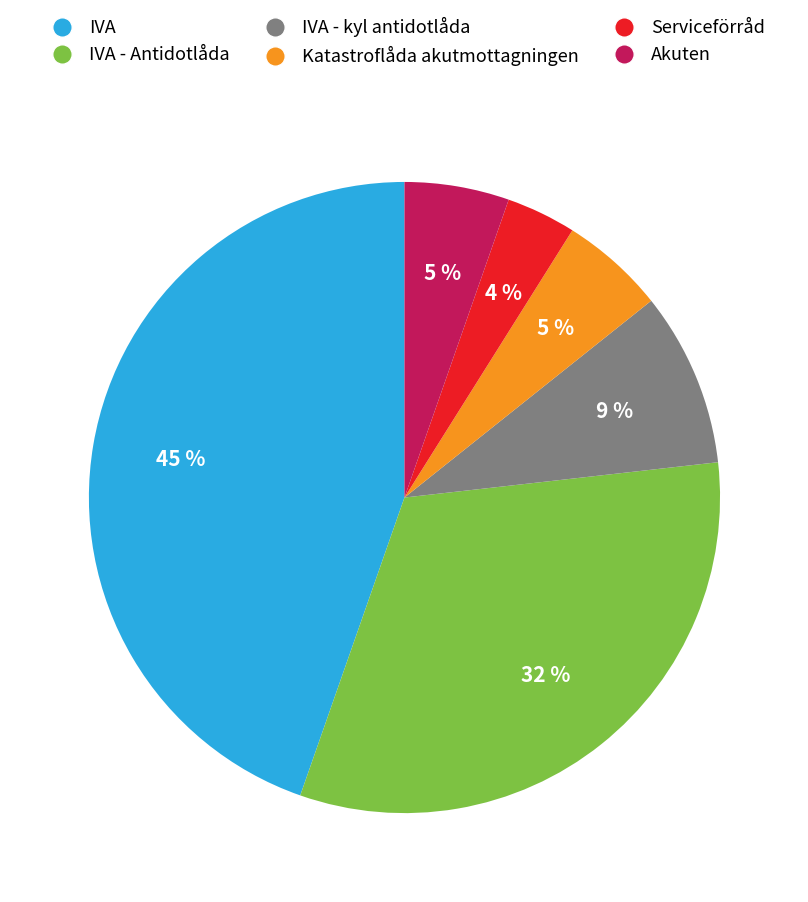

Is there a majority slice in this chart?

No